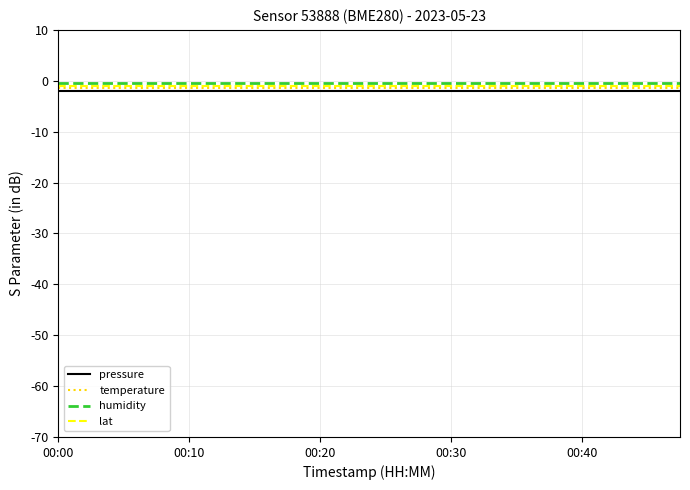

What is the average value of the humidity series?

-0.5